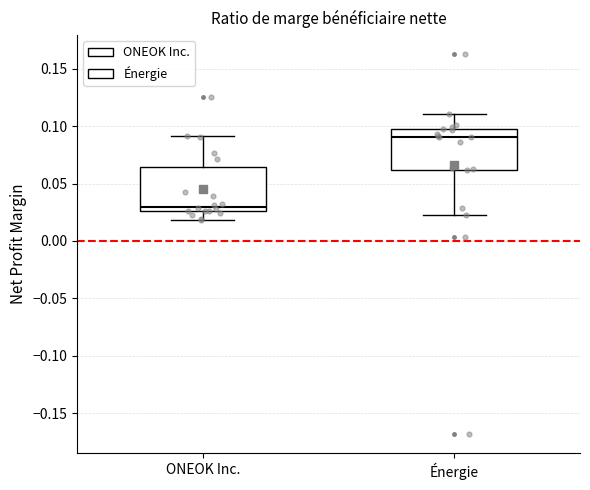

Reading left to right, read every box against the y-axis: the position of its median line, the range the box covers, and the ends of its whiskers. The values are not printed on the chart, so give them approximately, as read against the axis.

ONEOK Inc.: median 0.030, box 0.025 to 0.065, whiskers 0.020 to 0.090
Énergie: median 0.090, box 0.060 to 0.100, whiskers 0.025 to 0.110